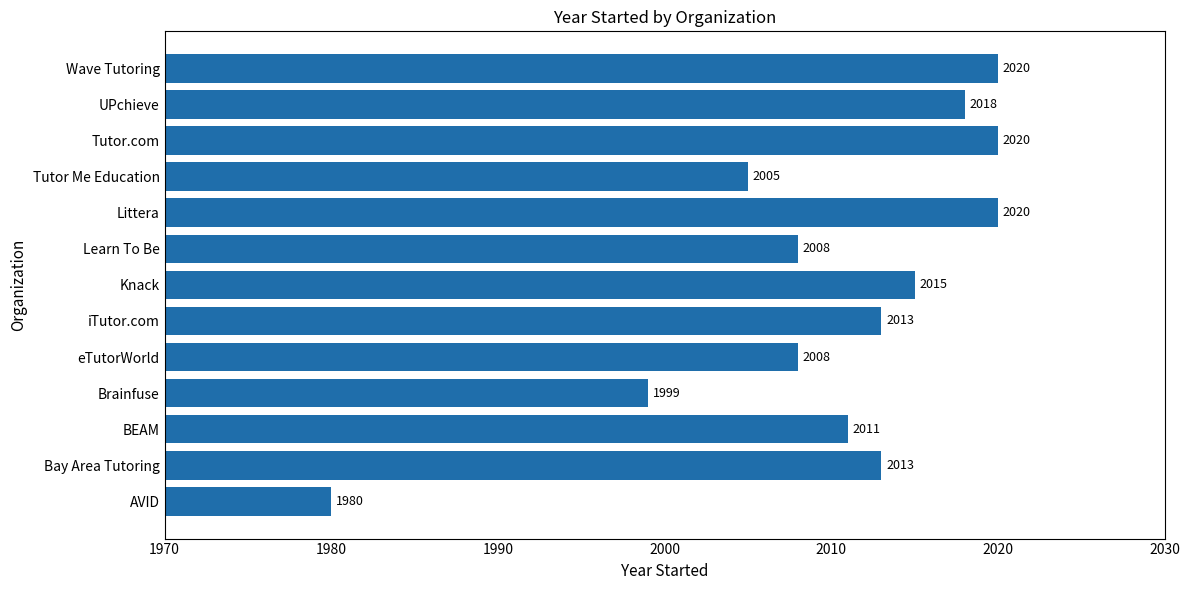

What is the difference between the values at Brainfuse and Littera?

21